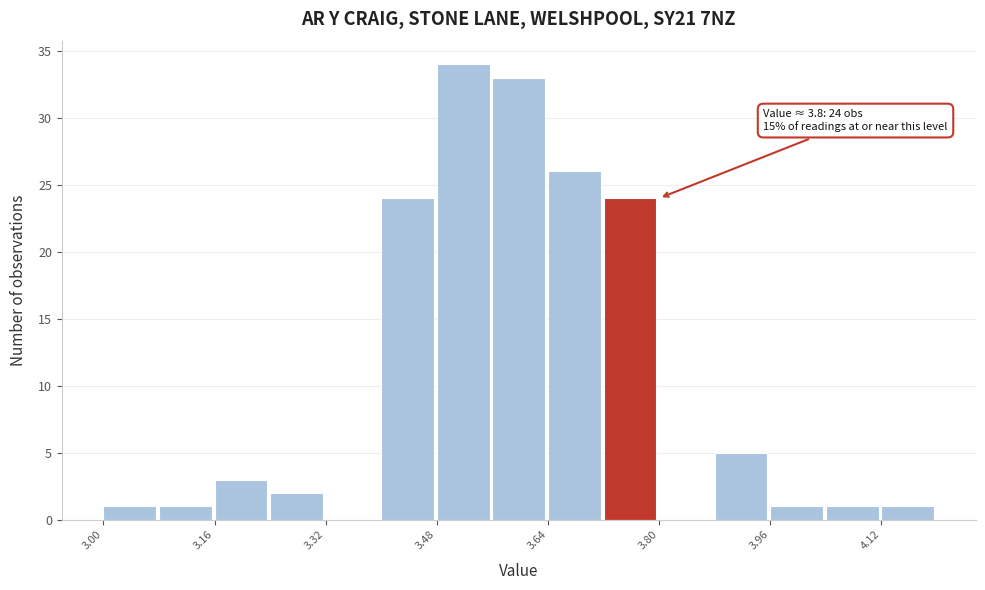

Over which range of the x-axis is the bar tallest?

3.48 to 3.56